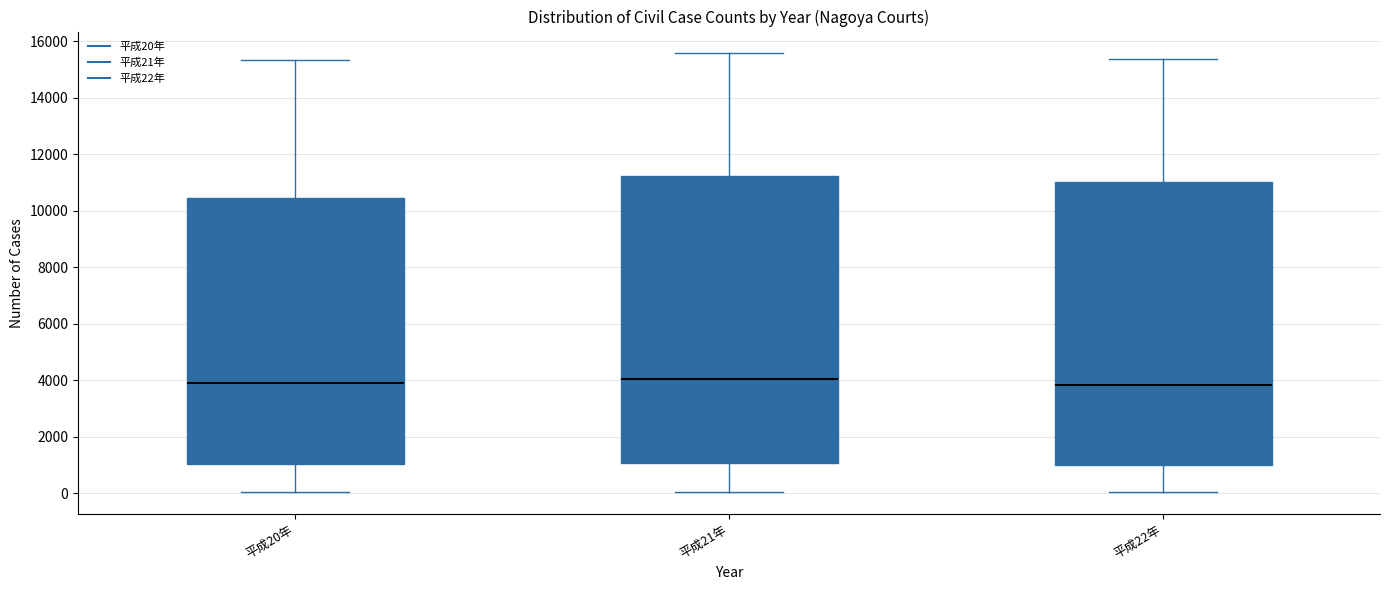

Where is the lower edge of the box for 平成22年 on the y-axis? The values are not printed on the chart, so give them approximately, as read against the axis.

1000